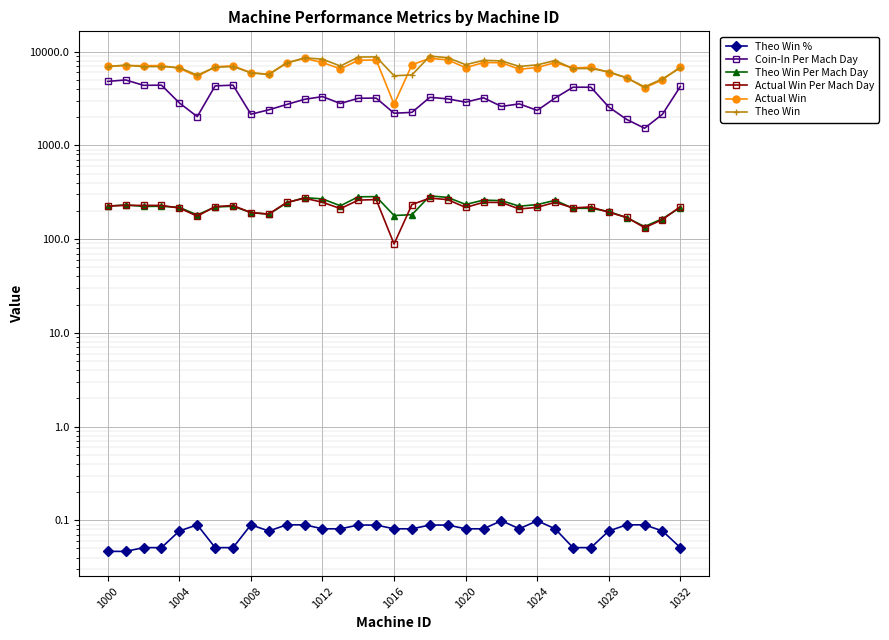

True or false: Actual Win Per Mach Day has more than 1 points higher than both neighbors.

True